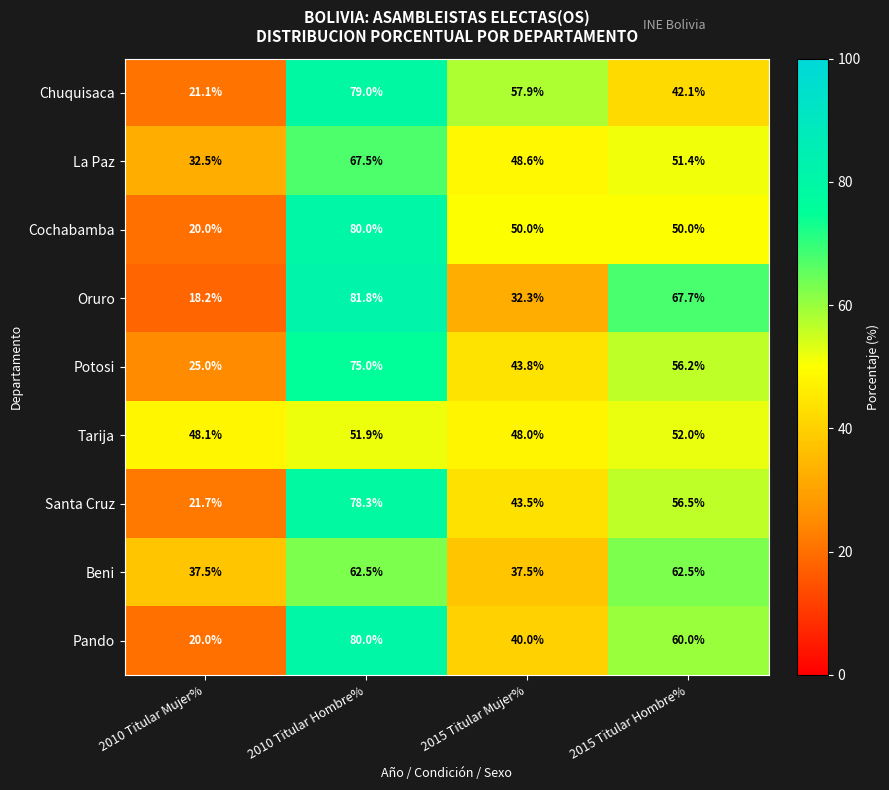

Rank the series at 2015 Titular Hombre% from highest to lowest value.

Oruro, Beni, Pando, Santa Cruz, Potosi, Tarija, La Paz, Cochabamba, Chuquisaca